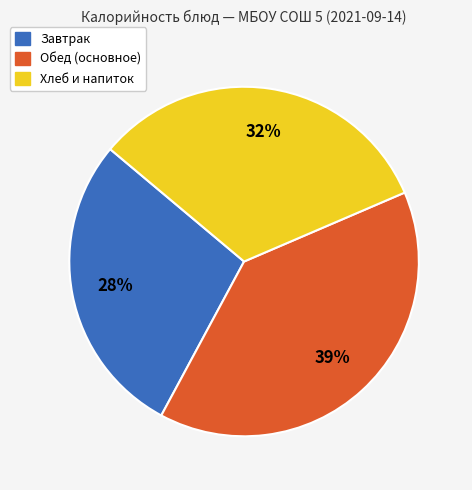

To the nearest percent, what is the average slice percentage?

33%